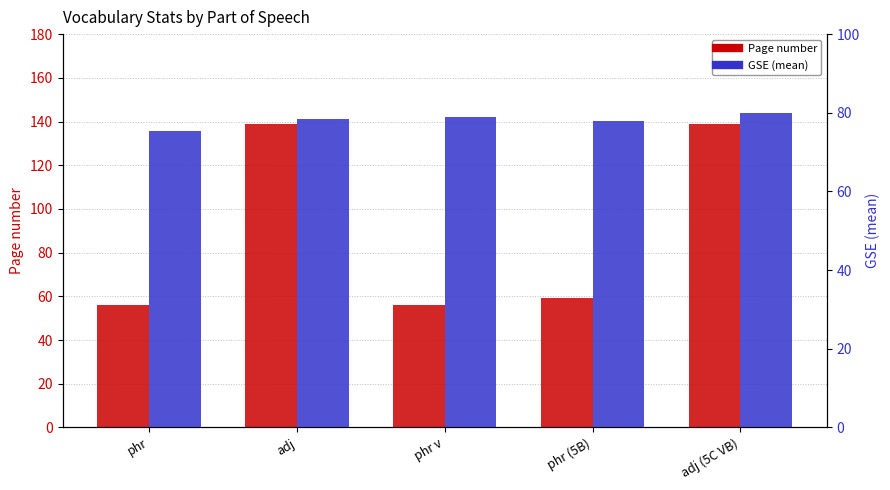

Reading left to right, transcribe all the data shown in this chart.

Page number: 56.0	139.0	56.0	59.0	139.0
GSE: 75.4	78.4	79.0	77.8	80.0